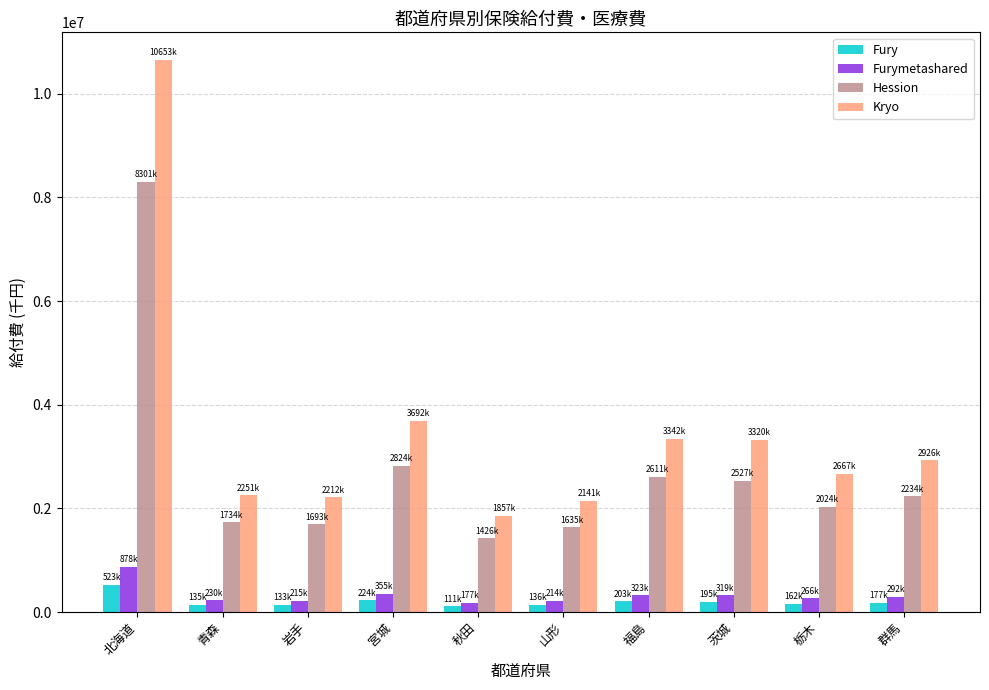

How many data points in Fury are less than 177836?

5